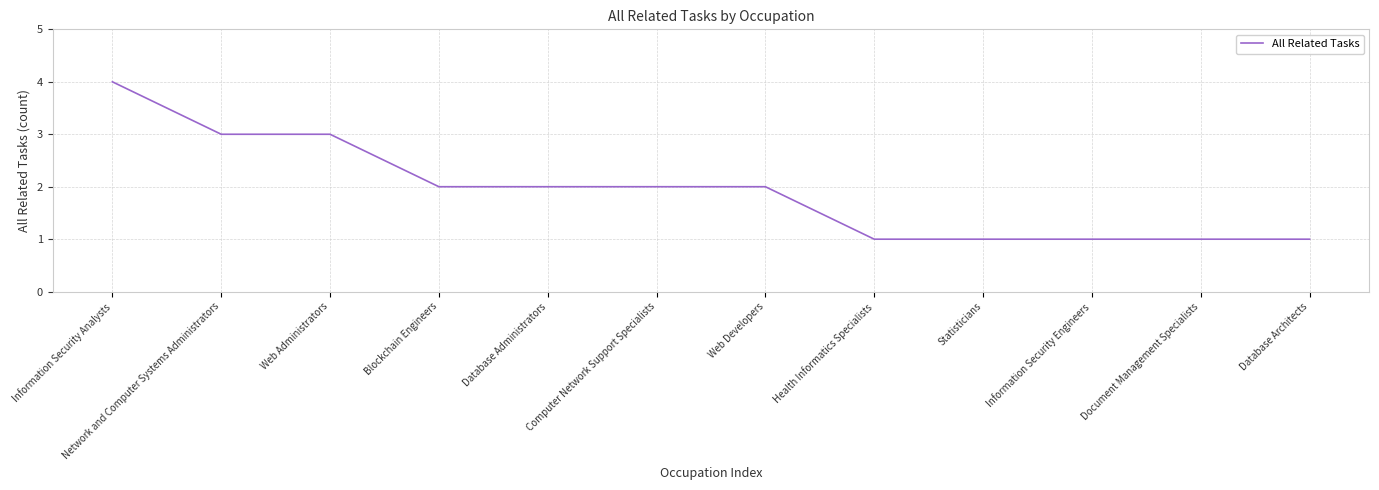

Read the value at Database Architects.

1